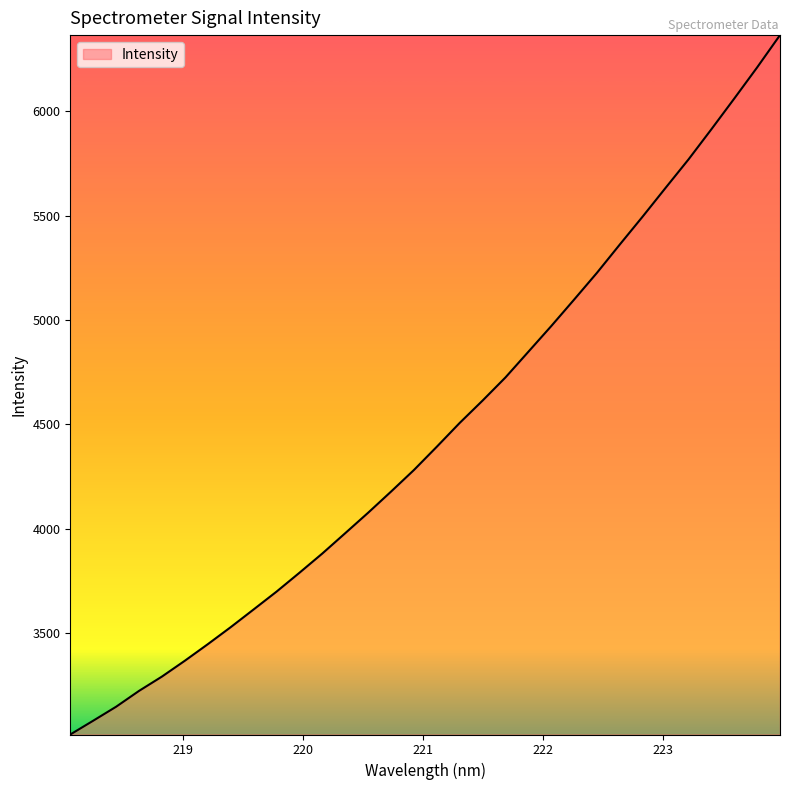

What is the difference between the maximum and minimum values?

3351.8